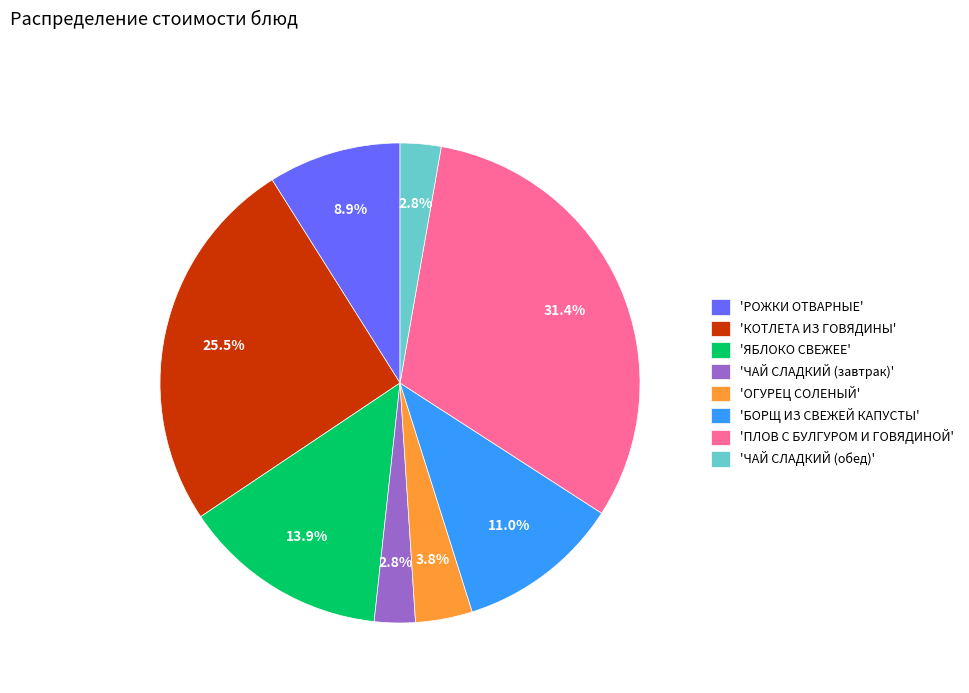

Which has a higher value, 'ЧАЙ СЛАДКИЙ (завтрак)' or 'КОТЛЕТА ИЗ ГОВЯДИНЫ'?

'КОТЛЕТА ИЗ ГОВЯДИНЫ'